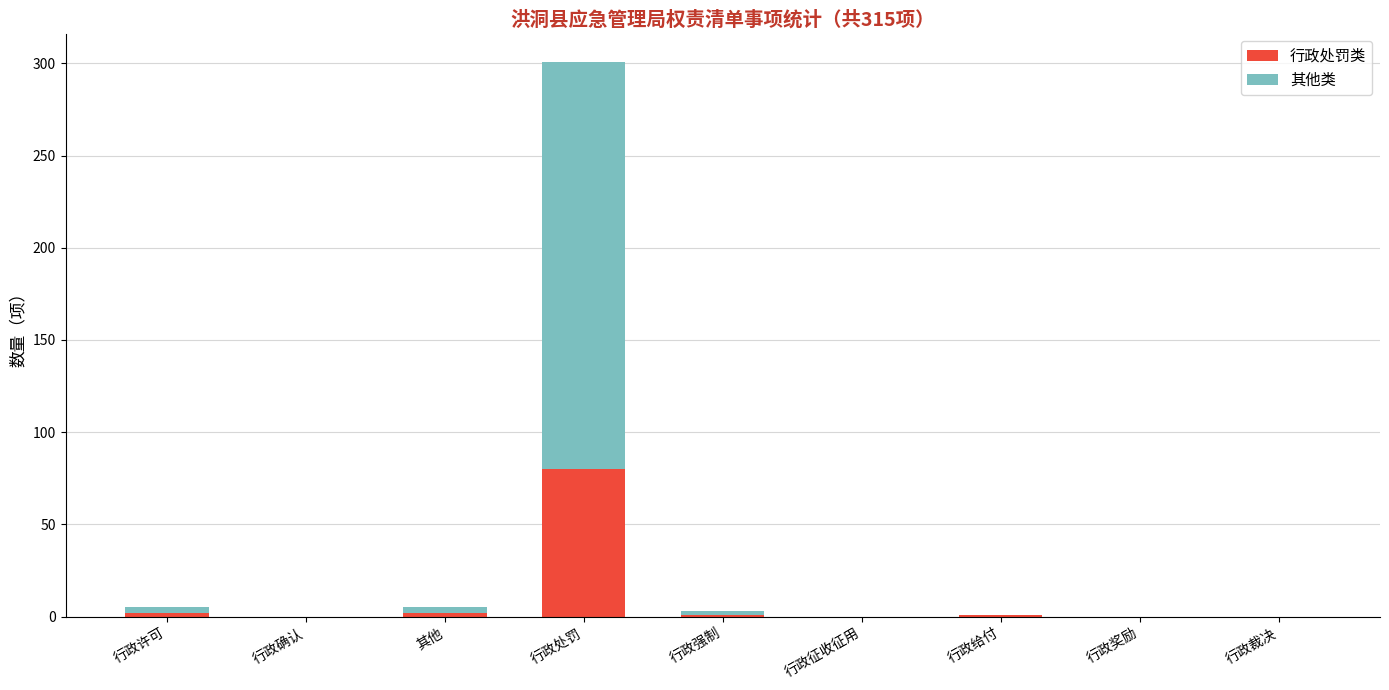

Is it true that 行政处罚类 equals 0 at 行政征收征用?

True